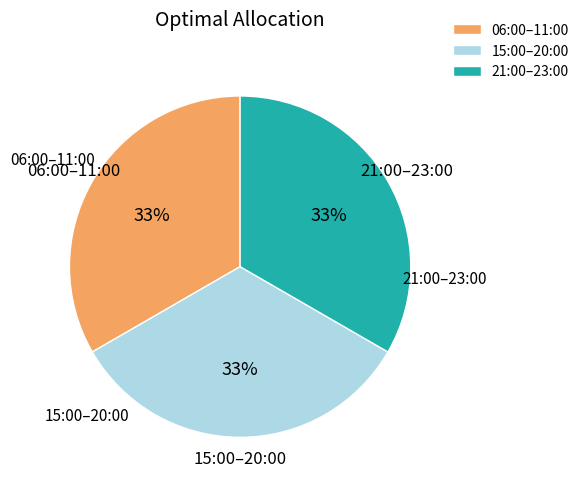

What percentage is the 21:00–23:00 slice, to the nearest percent?

33%